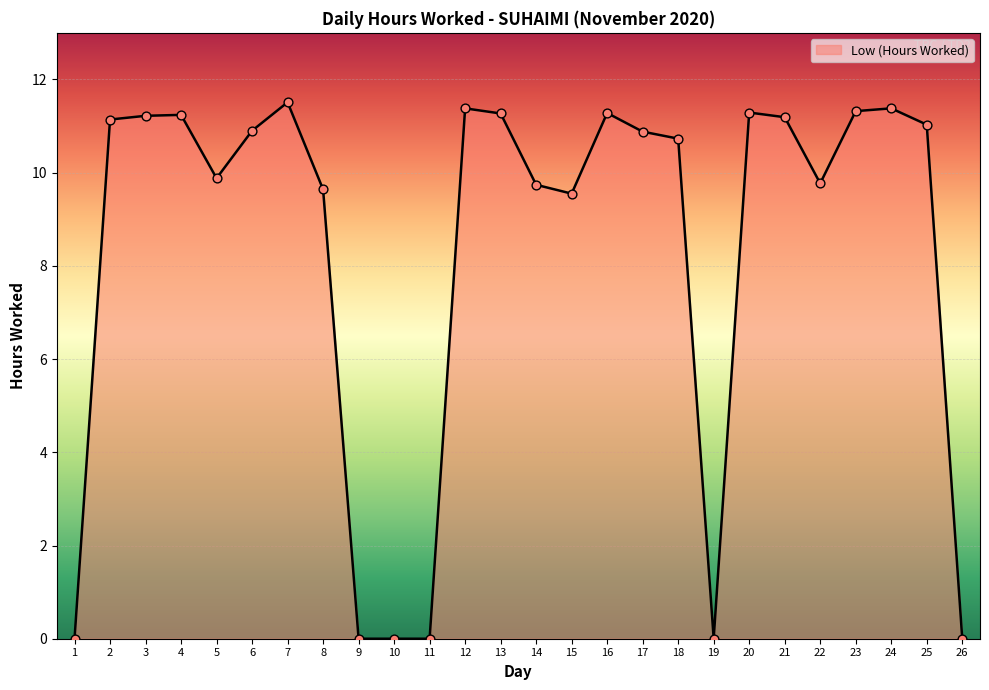

Approximately how many times larger is the value at 16 compared to 13?

1.0